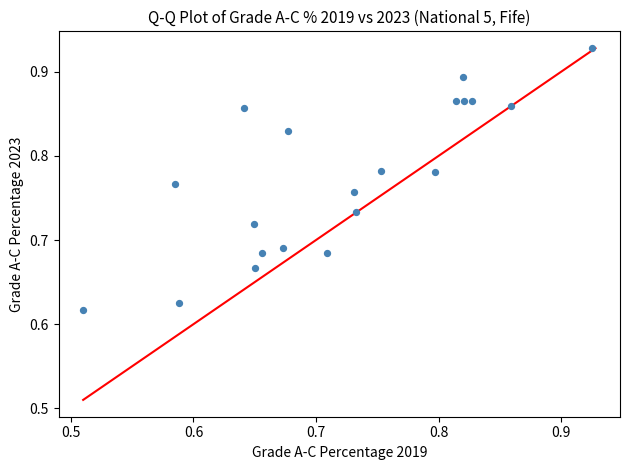

What is the range of X values (max minus min)?

0.4